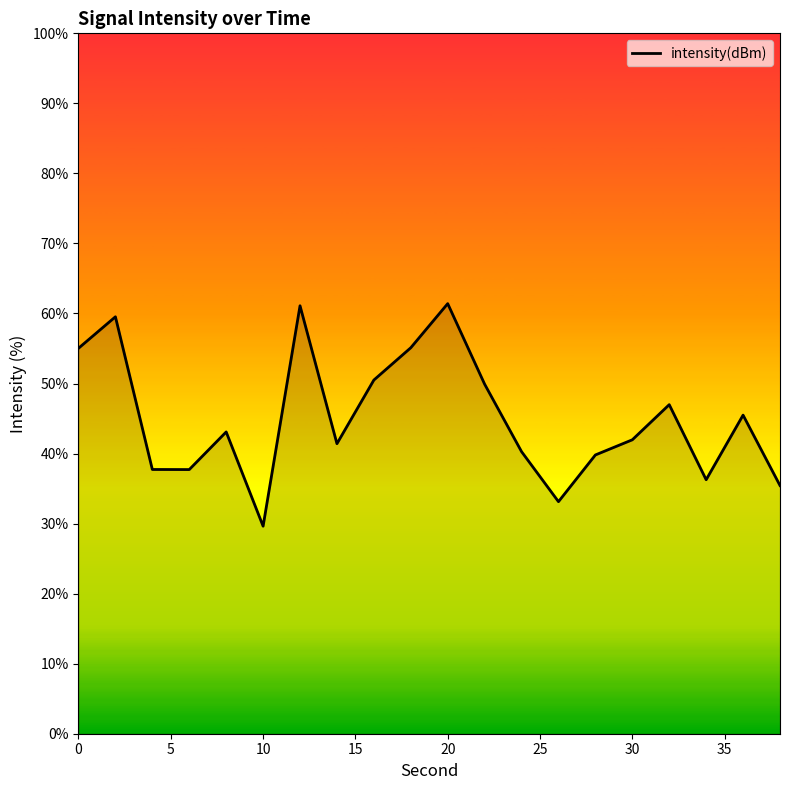

What is the maximum value shown in the chart?

61.4